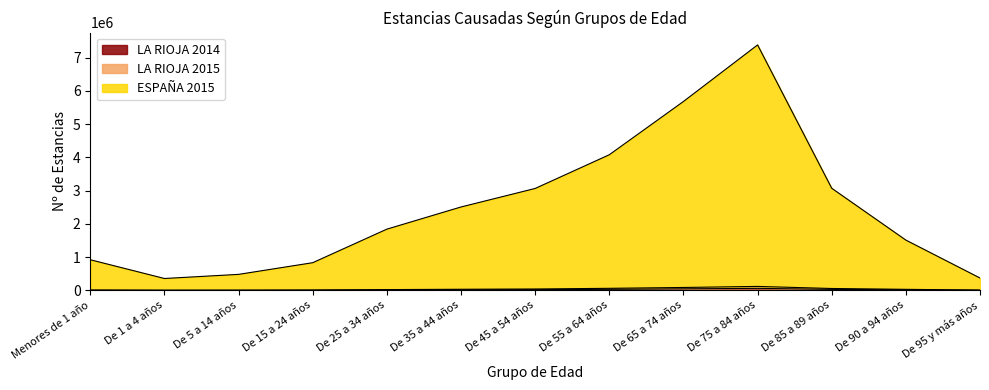

Which series has the largest range (max minus min)?

ESPAÑA 2015